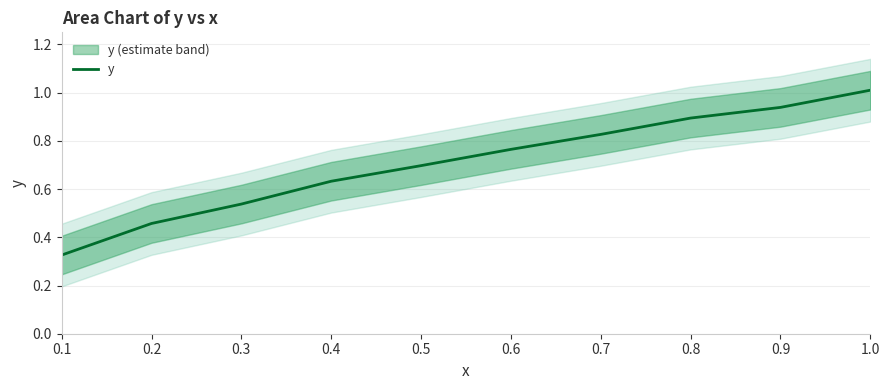

What is the label of the 8th point from the left?

0.8